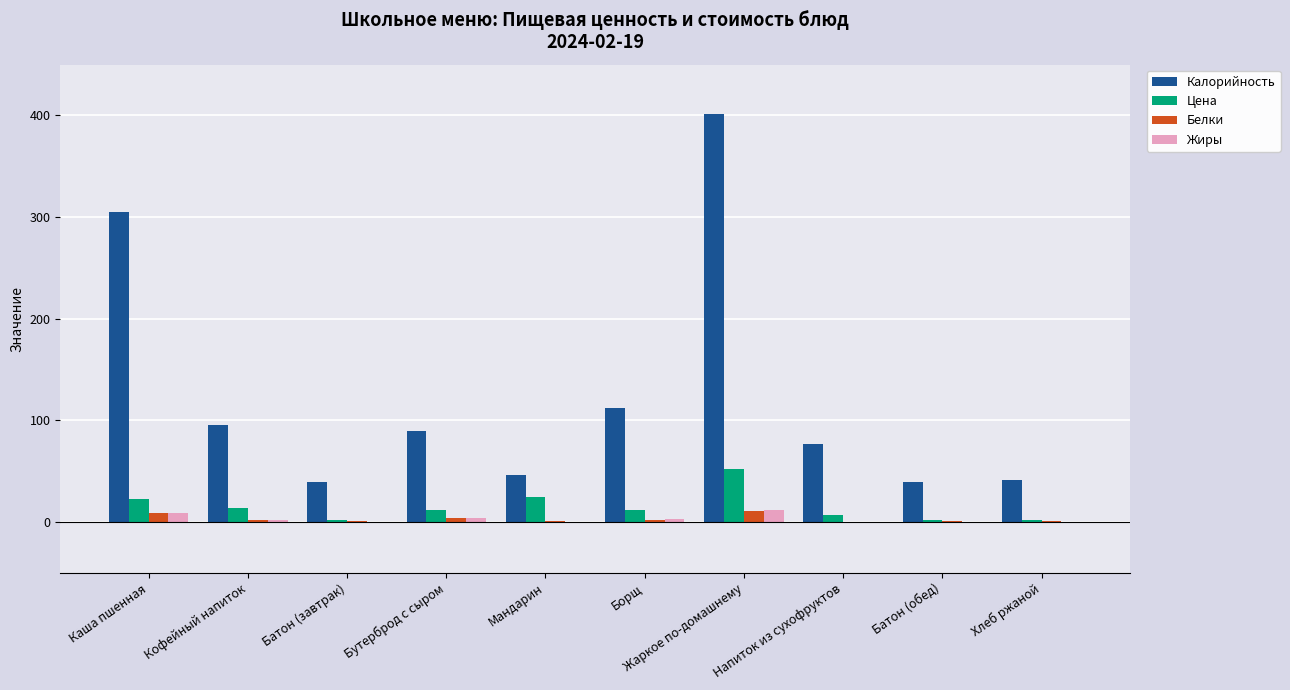

Between Каша пшенная and Кофейный напиток, which series saw the biggest shift?

Калорийность